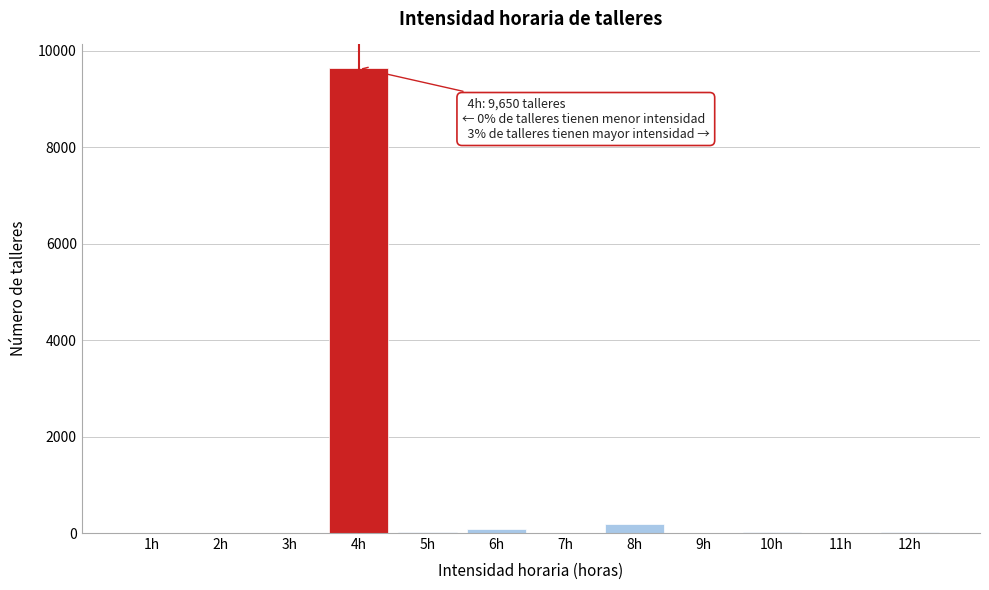

What is the maximum value shown in the chart?

9650